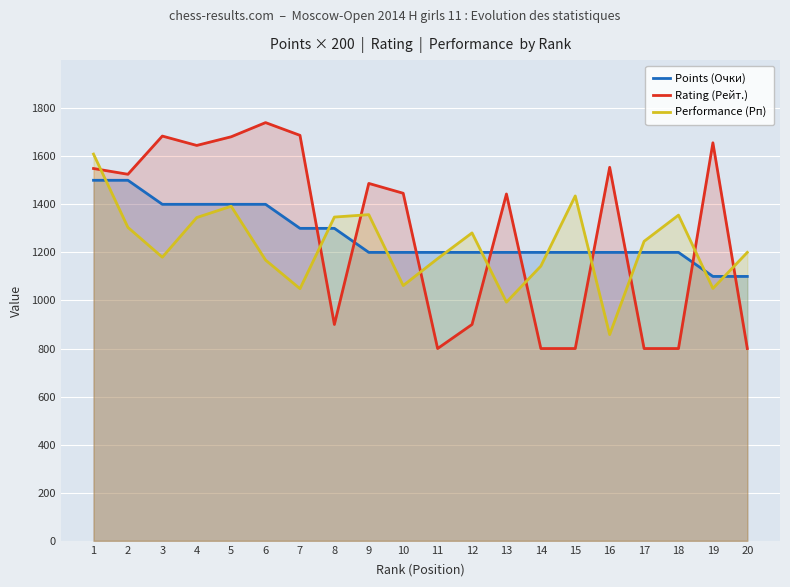

The Points (Очки) series shows 301 at 19. True or false?

False